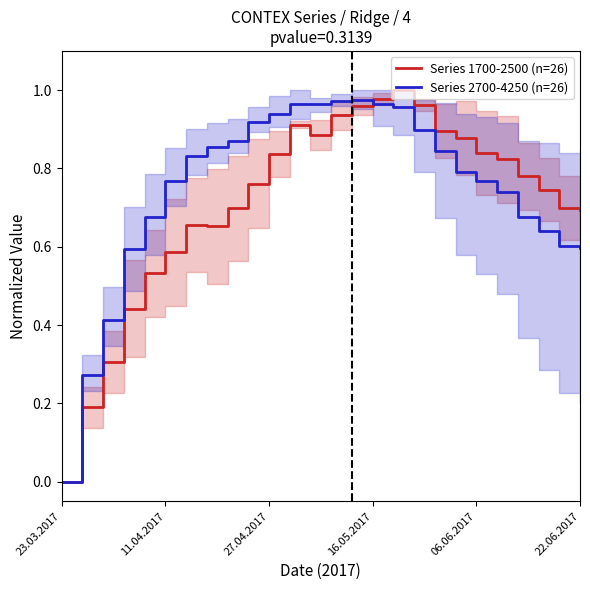

What is the label of the 5th point from the right?

21